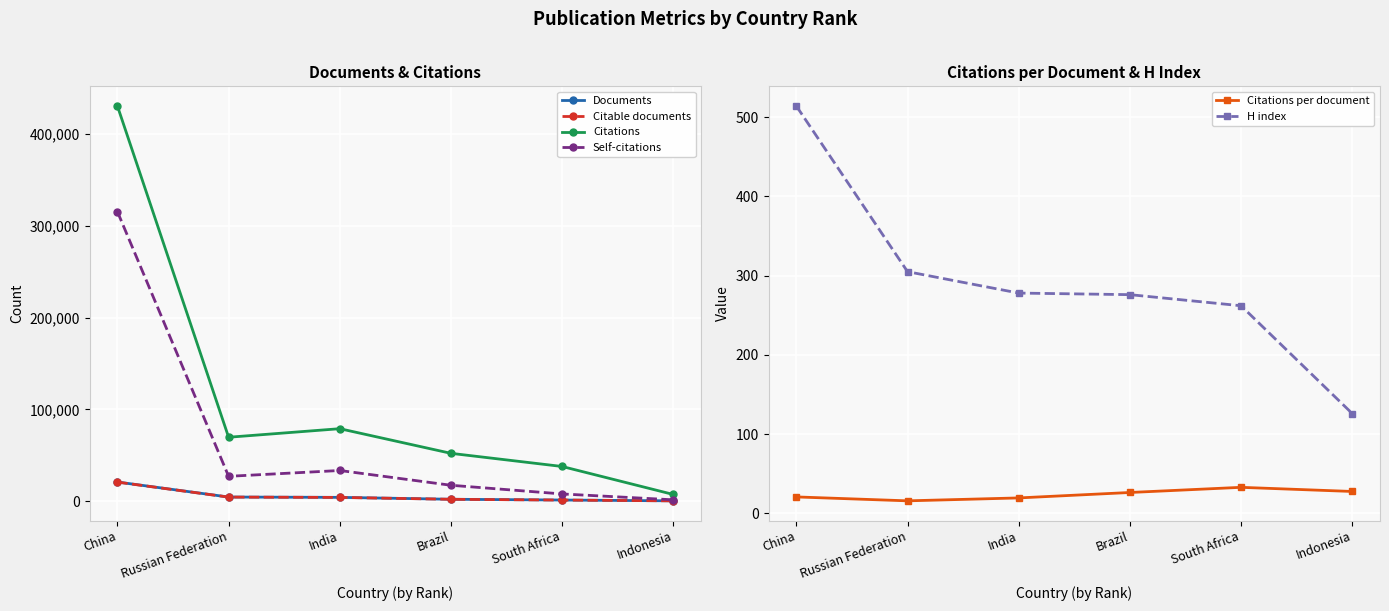

What is the approximate value of H index at Indonesia?

126.0